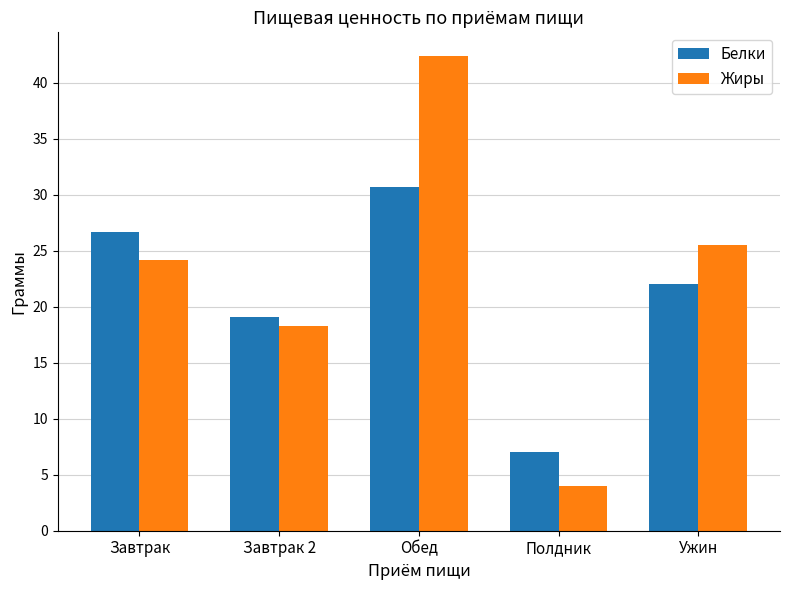

Reading left to right, what are all the values shown in this chart?

Белки: Завтрак=26.7	Завтрак 2=19.1	Обед=30.7	Полдник=7.0	Ужин=22.0
Жиры: Завтрак=24.2	Завтрак 2=18.3	Обед=42.4	Полдник=4.0	Ужин=25.5